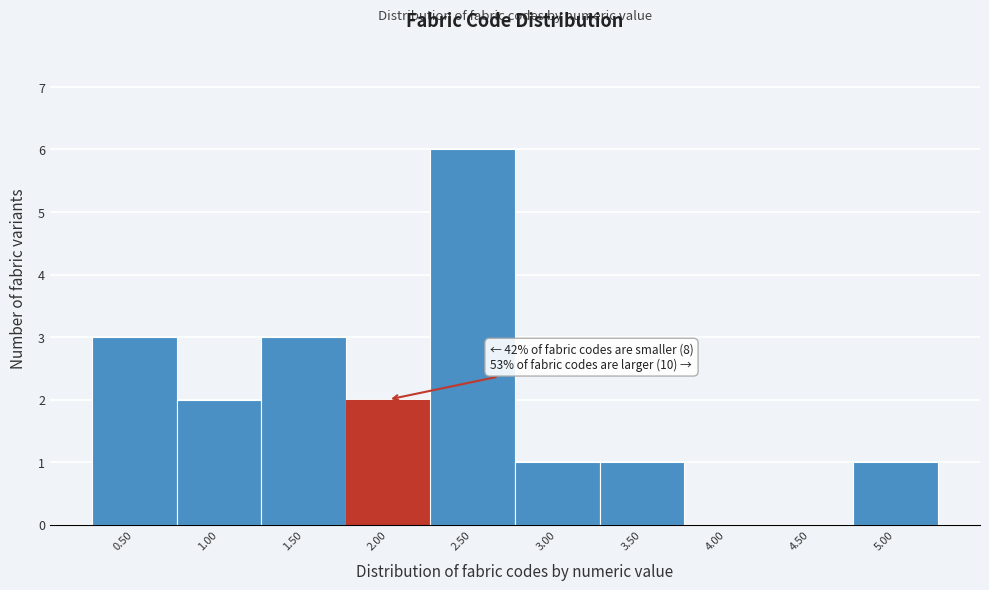

Reading left to right, list all the values displayed in this chart.

0.50=3	1.00=2	1.50=3	2.00=2	2.50=6	3.00=1	3.50=1	4.00=0	4.50=0	5.00=1